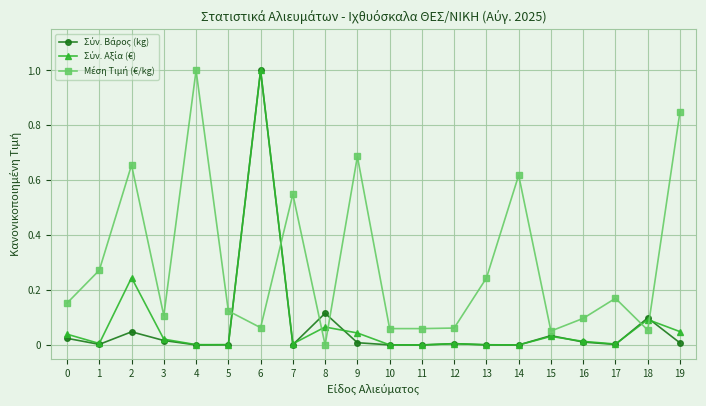

What is the maximum value shown in the chart?

1.0